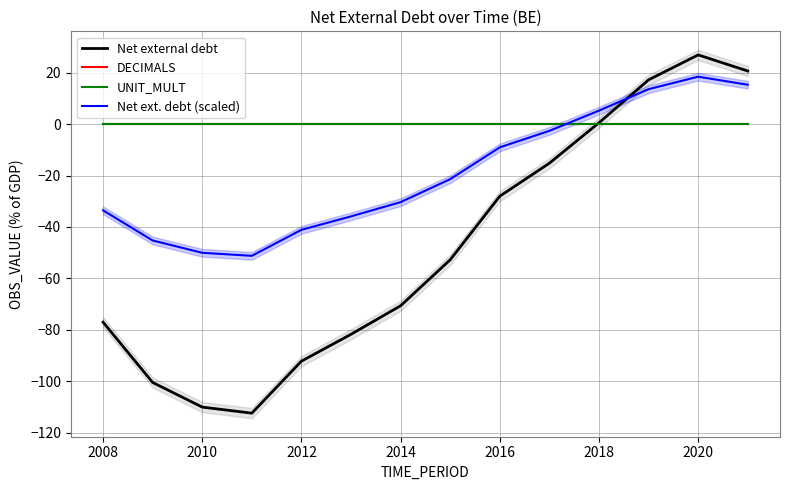

Reading left to right, extract all data points from this chart.

Net external debt: -77.1	-100.5	-110.1	-112.5	-92.2	-81.8	-70.7	-52.8	-28.0	-15.2	0.6	17.3	27.0	20.7
DECIMALS: 0.0	0.0	0.0	0.0	0.0	0.0	0.0	0.0	0.0	0.0	0.0	0.0	0.0	0.0
UNIT_MULT: 0.0	0.0	0.0	0.0	0.0	0.0	0.0	0.0	0.0	0.0	0.0	0.0	0.0	0.0
Net ext. debt (scaled): -33.5	-45.3	-50.1	-51.2	-41.1	-35.9	-30.3	-21.4	-9.0	-2.6	5.3	13.6	18.5	15.4